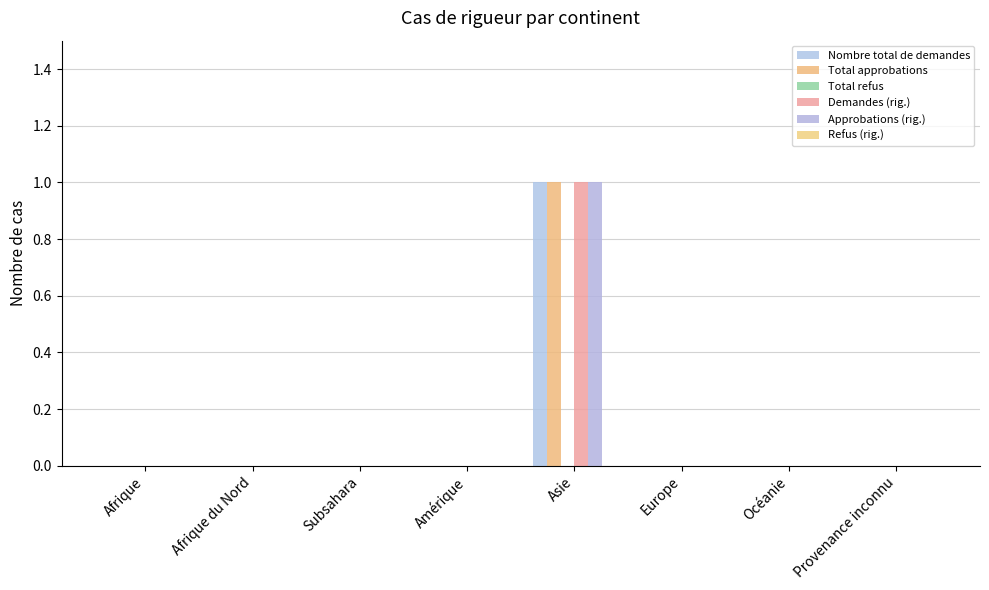

What is the label of the 6th bar from the left?

Europe